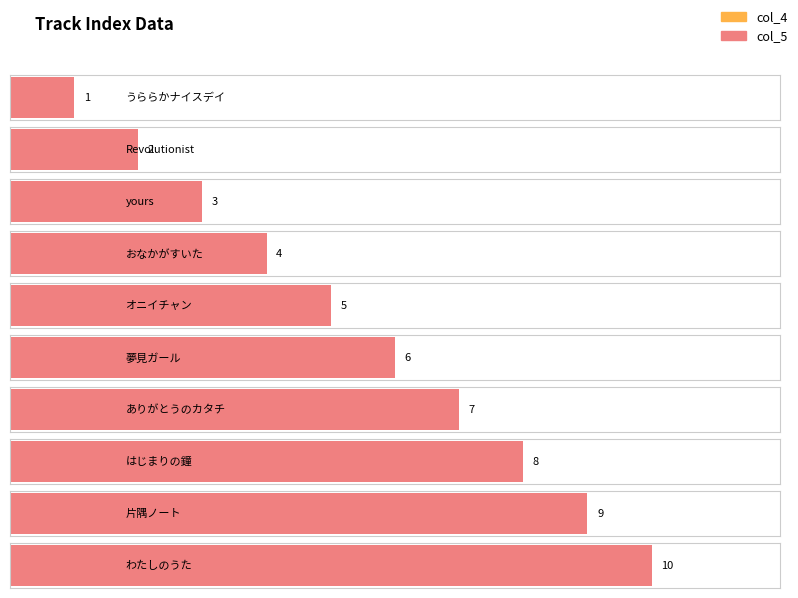

Rank the series at うららかナイスデイ from highest to lowest value.

col_5, col_4